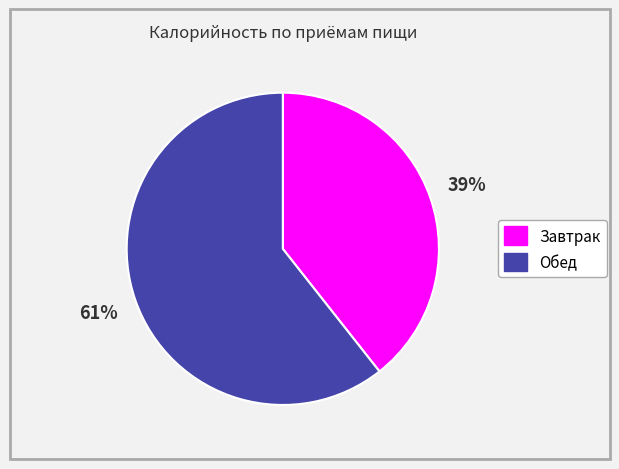

To the nearest percent, what is the combined percentage of Завтрак and Обед?

100%